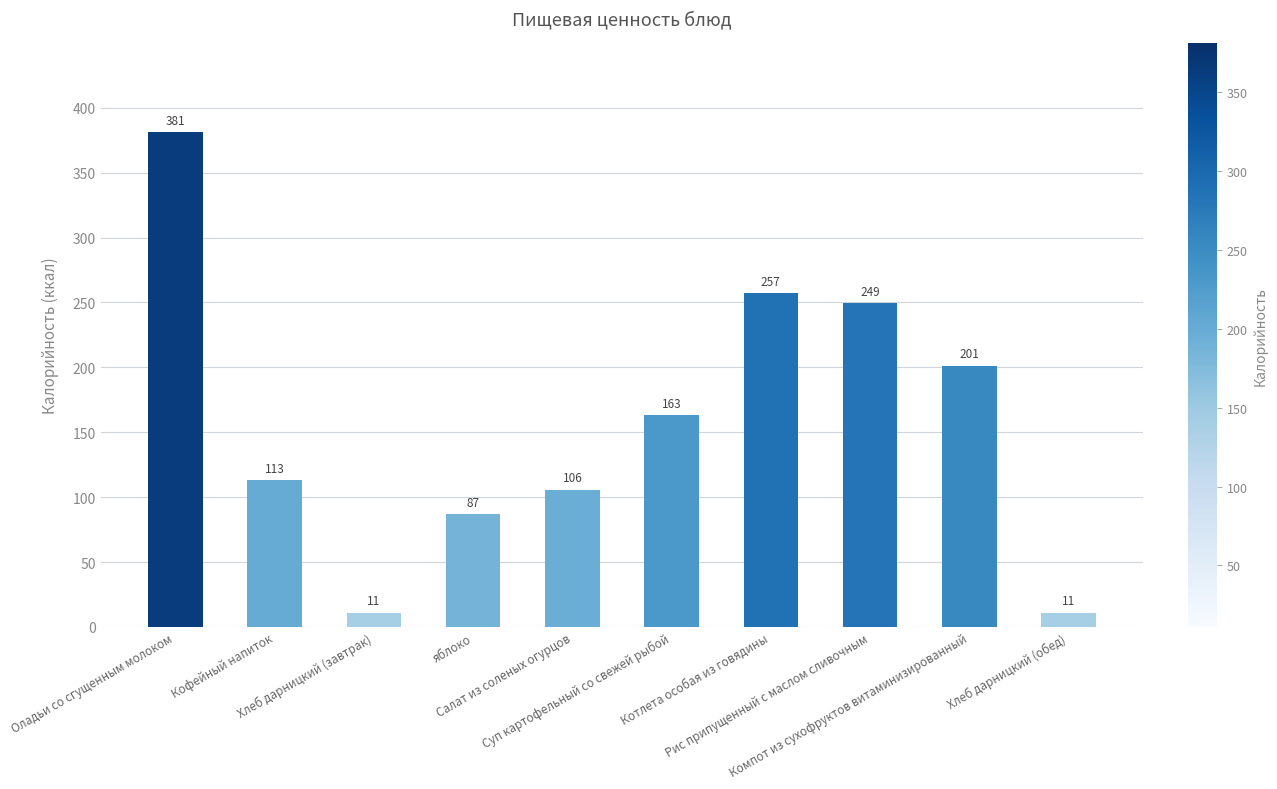

What is the minimum value shown in the chart?

11.0